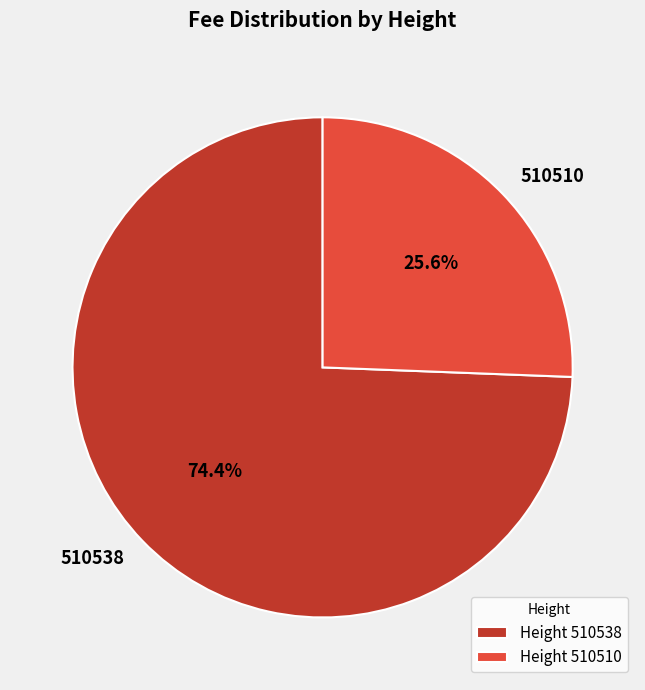

What percentage is NOT represented by 510538?

25.6%